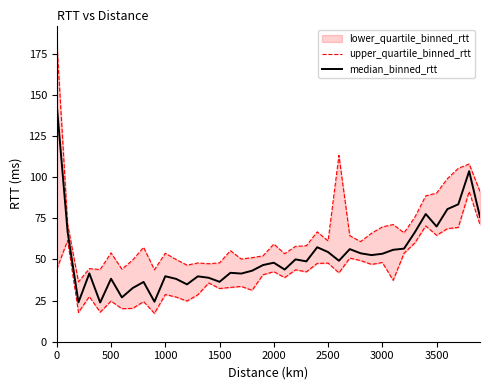

What is the minimum value for median_binned_rtt?

23.8